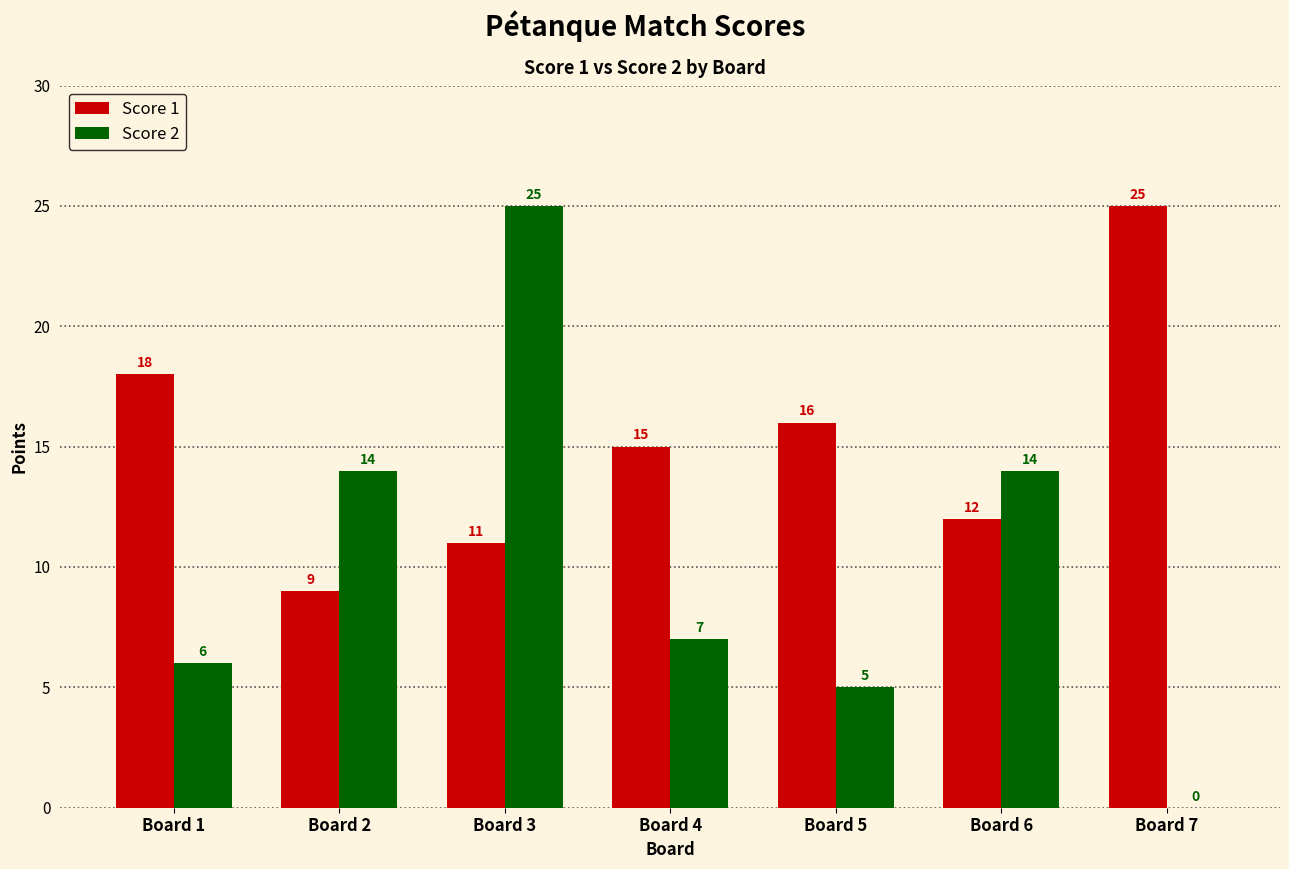

The Score 2 series shows 4 at Board 6. True or false?

False